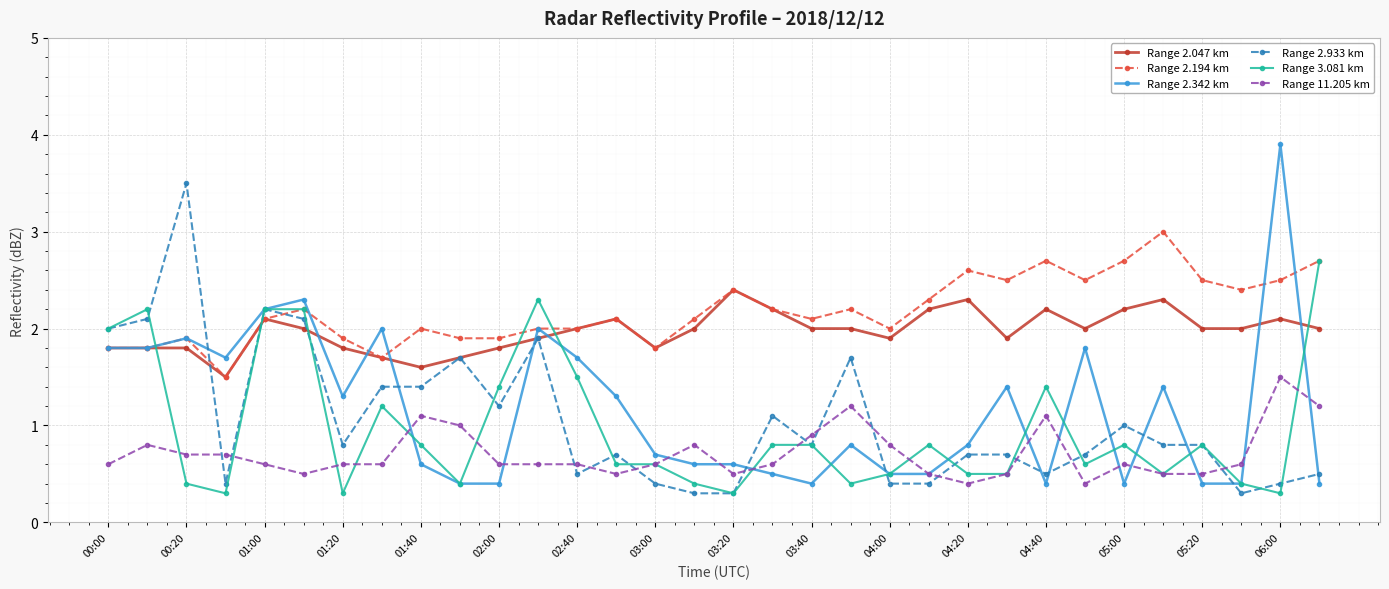

What is the minimum value shown in the chart?

0.3